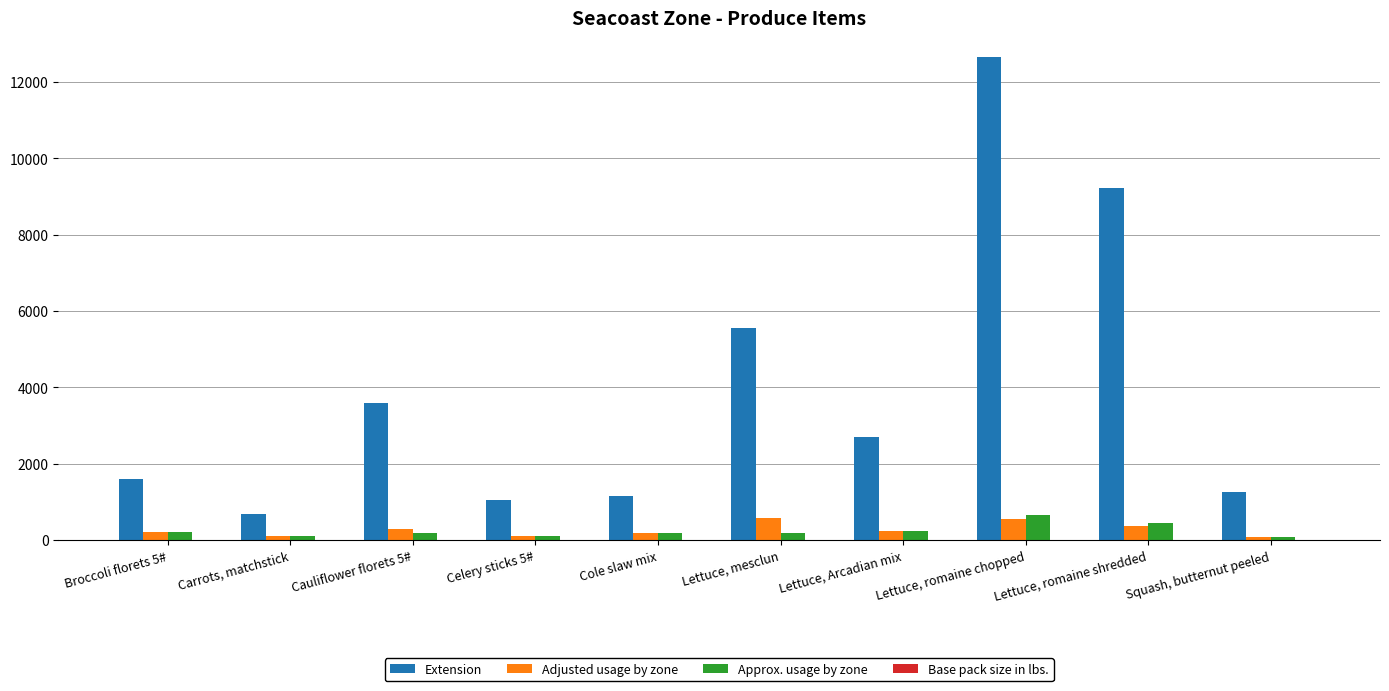

At which category is the sum across all series the highest?

Lettuce, romaine chopped